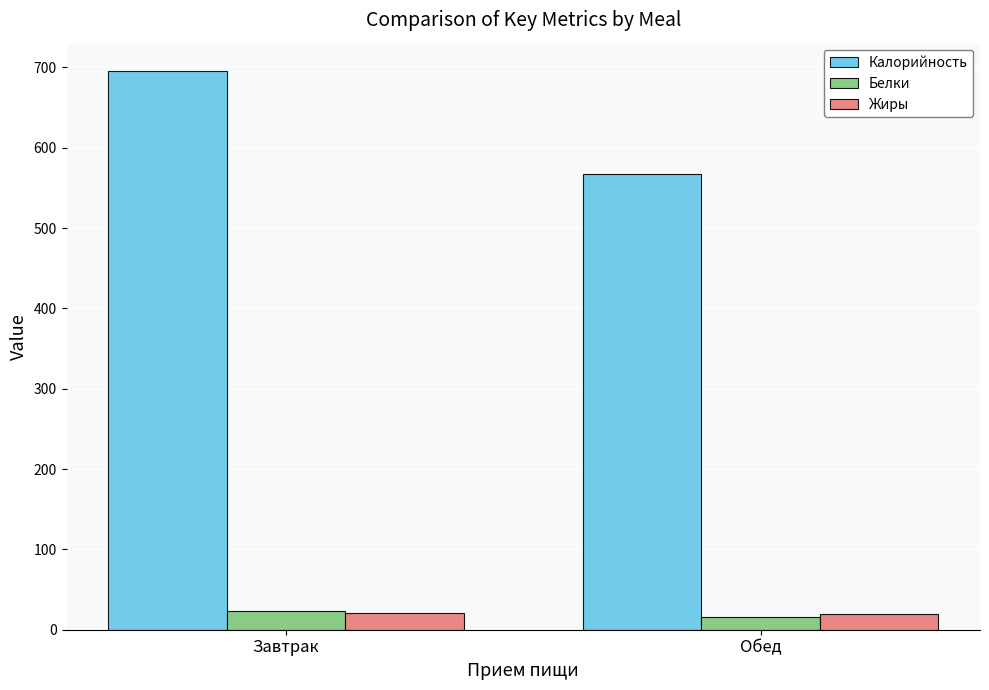

Does the chart contain stacked bars?

No